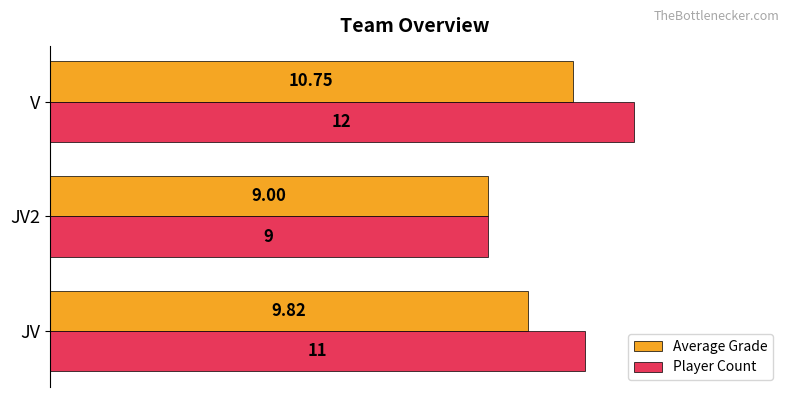

How many categories are shown in the chart?

3